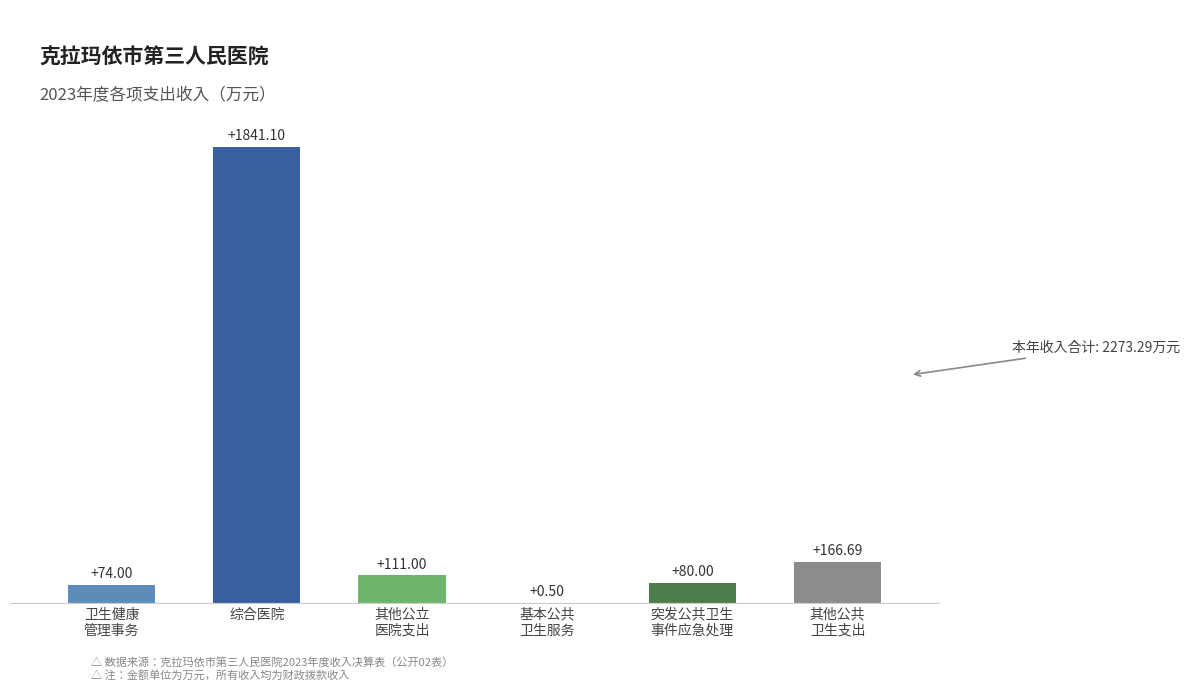

Count the number of categories in the chart.

6